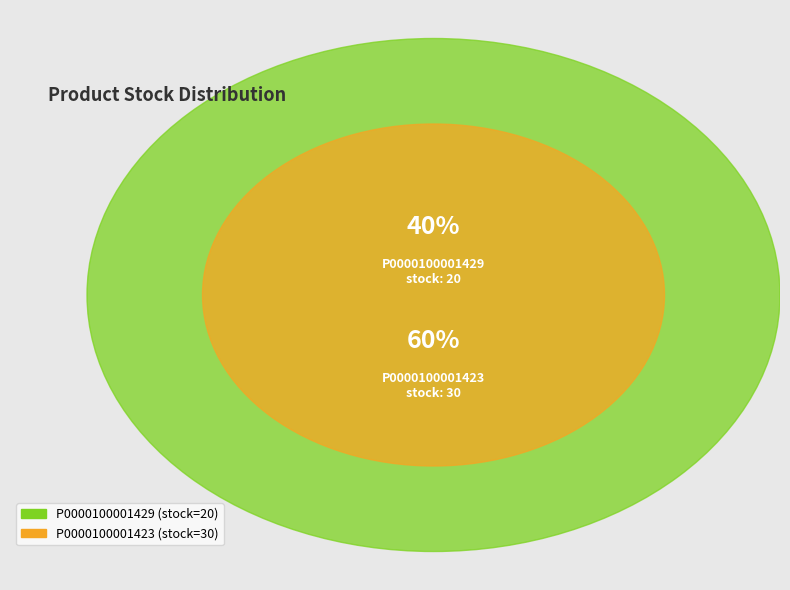

Which slice is the largest?

P0000100001423